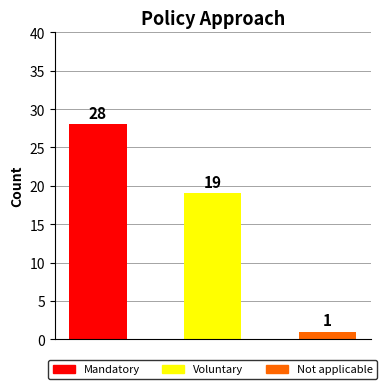

What is the value of the 1st bar from the left?

28